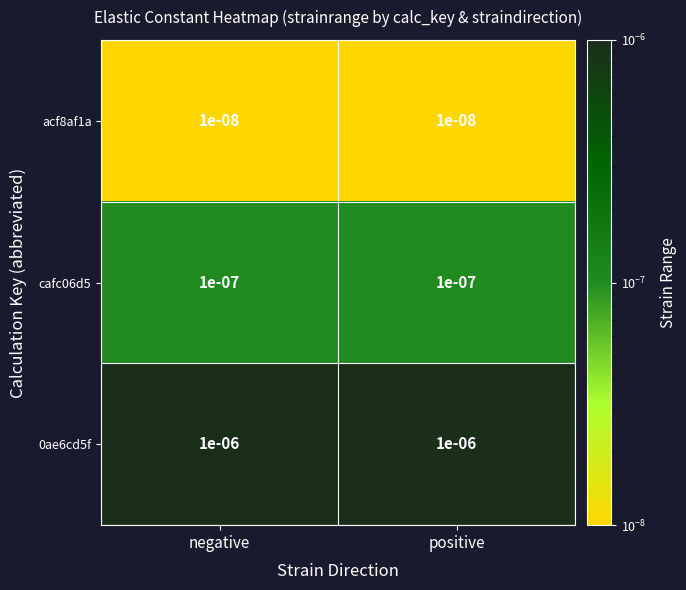

Is the value of cafc06d5 at negative greater than the value of acf8af1a at positive?

Yes